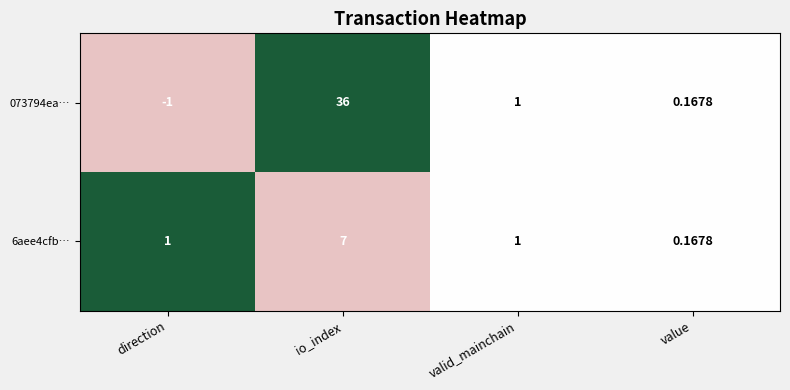

At which label does 073794ea… reach its peak?

io_index